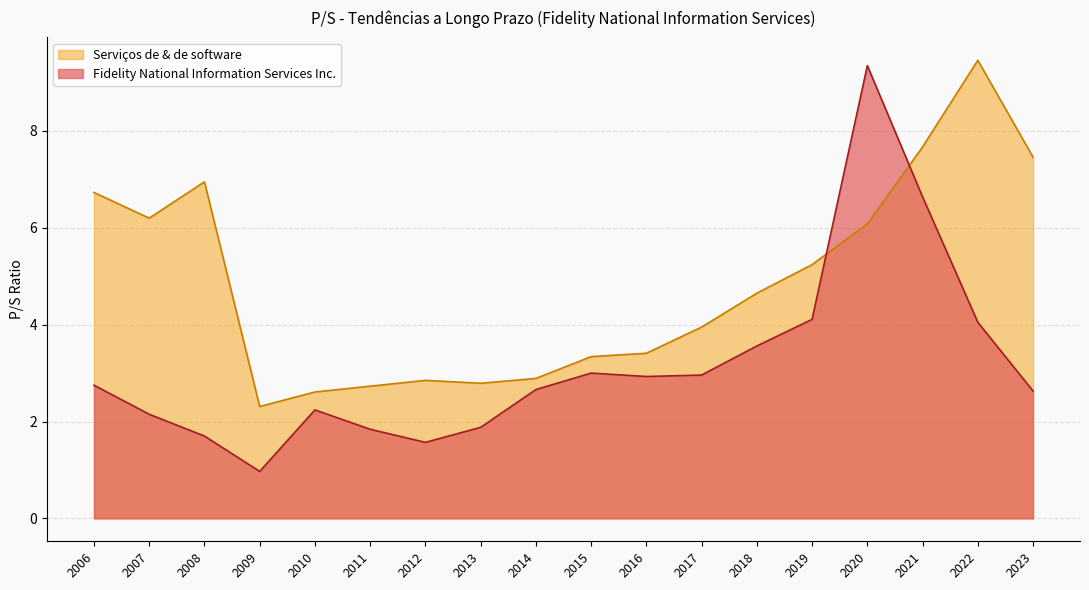

What is the difference between the Serviços de & de software values at 2010 and 2020?

3.5